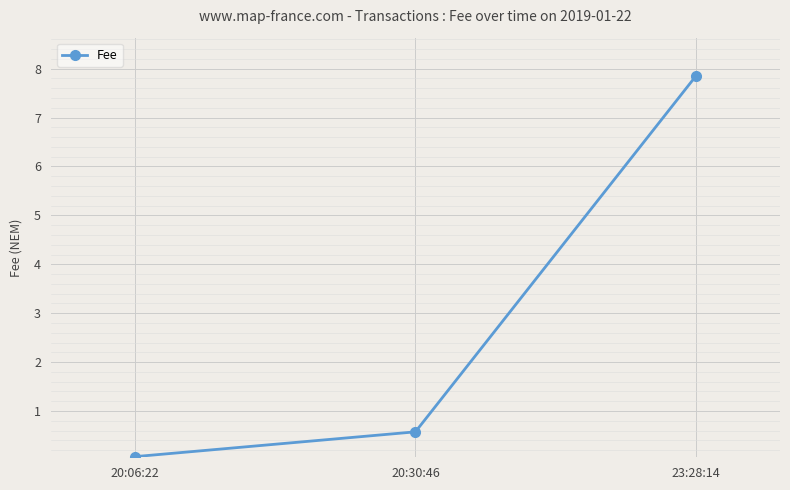

Is it true that the value at 20:30:46 is 0.6?

True